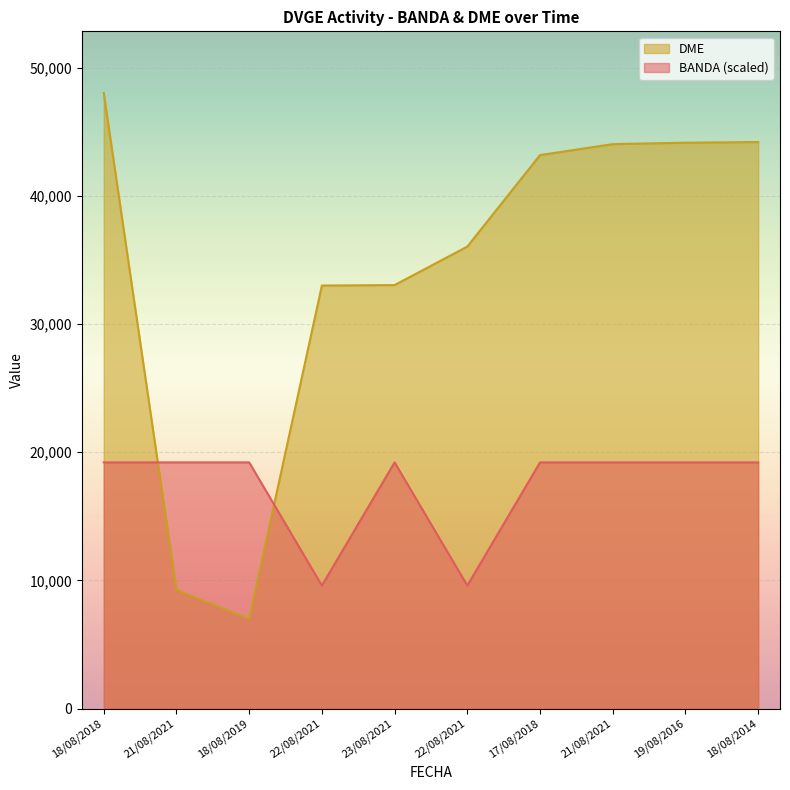

Where is BANDA nearest to the value 14406?

22/08/2021